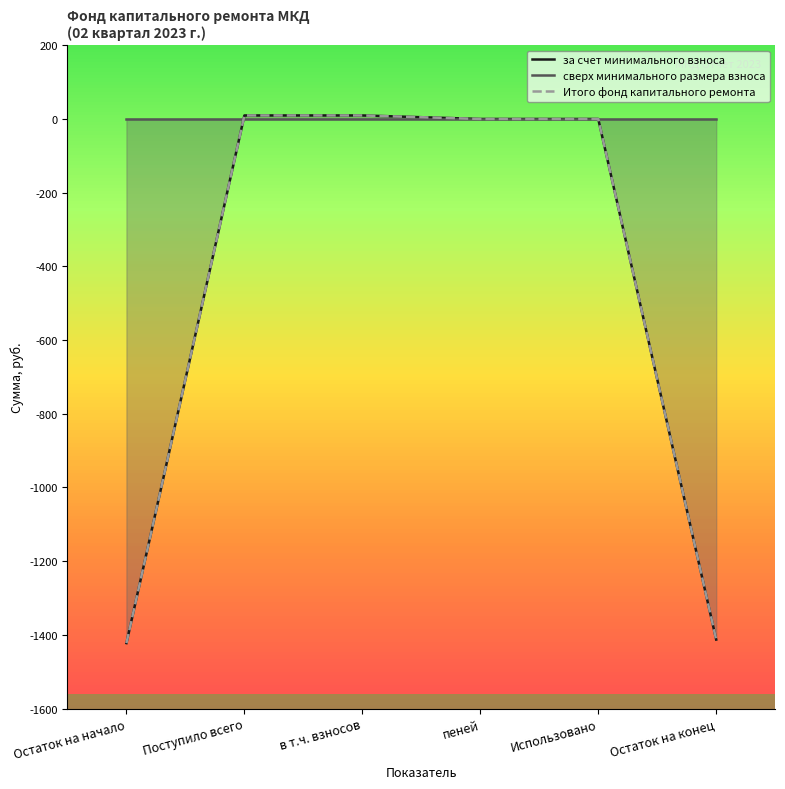

Which series has the widest spread of values?

за счет минимального взноса